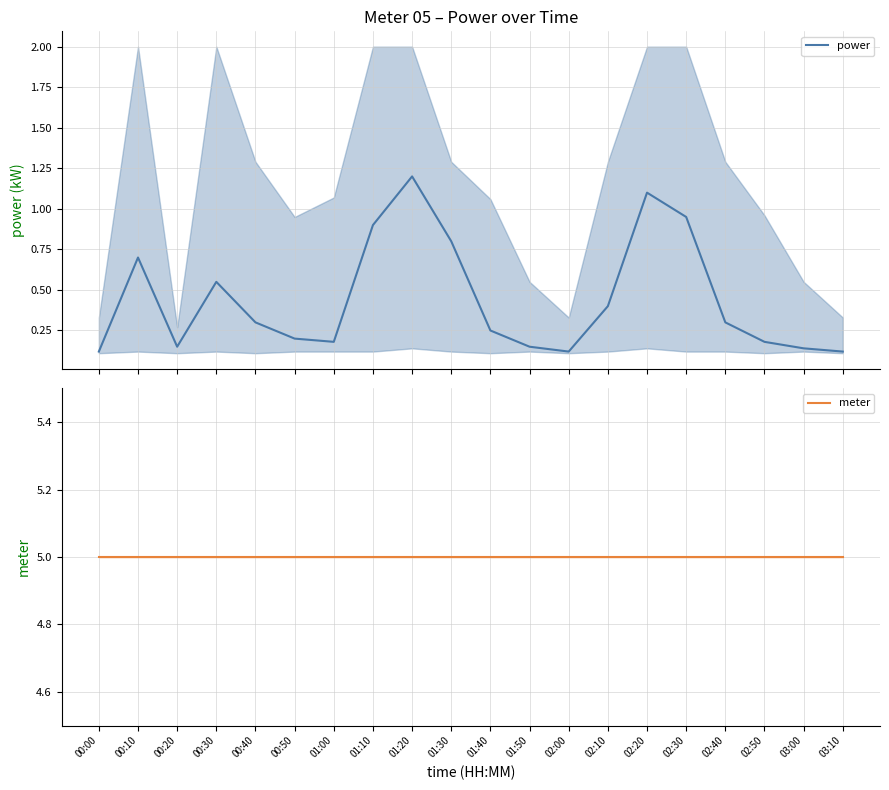

List the series in order of their overall mean, lowest first.

power, meter